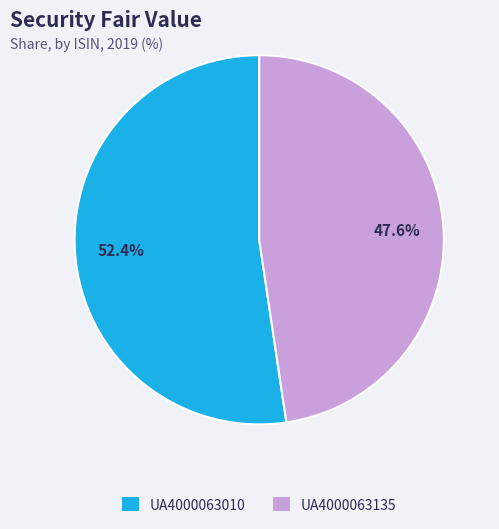

How many segments does this pie chart have?

2